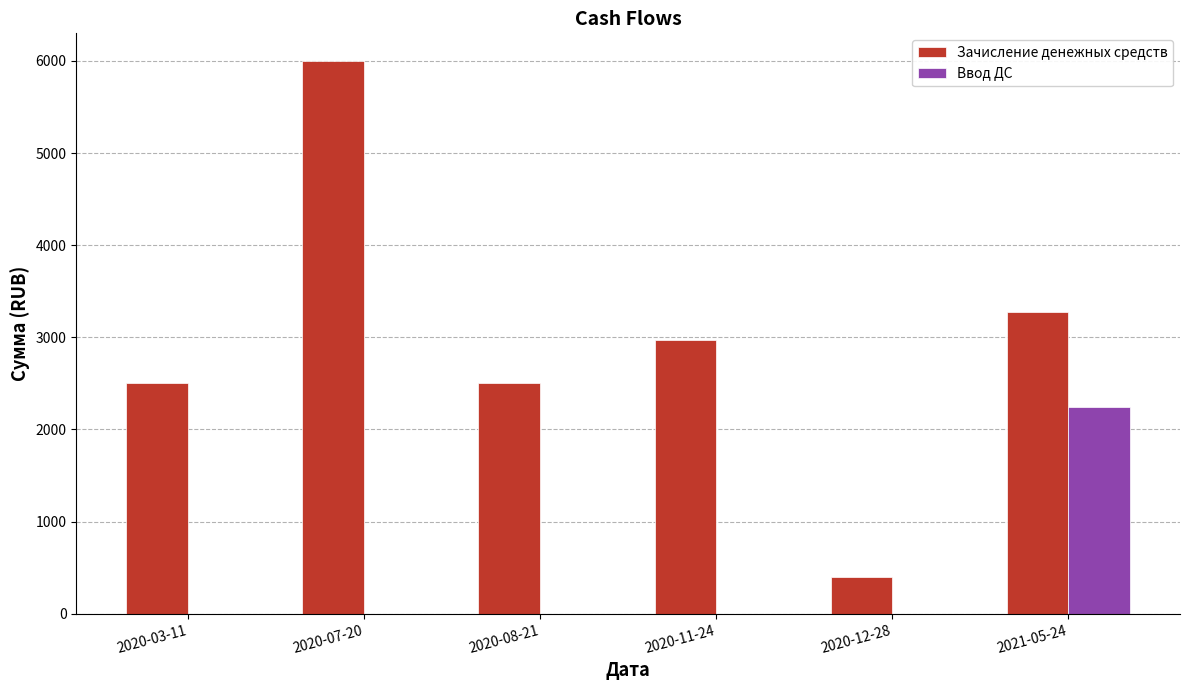

What is the maximum value shown in the chart?

6000.0